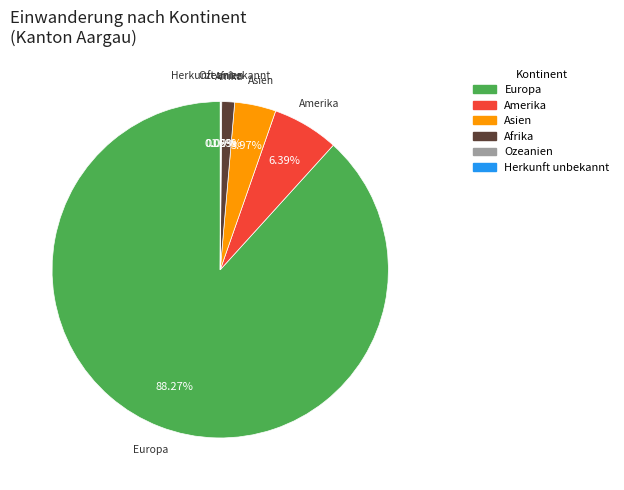

Does any single category account for the majority?

Yes